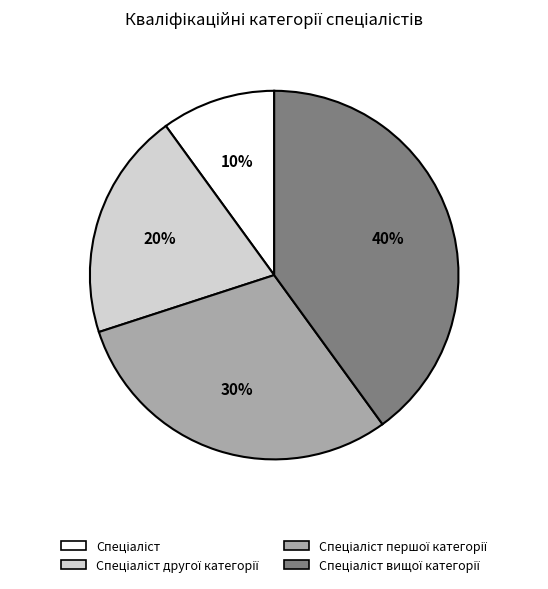

Is there any slice that represents more than half of the pie?

No